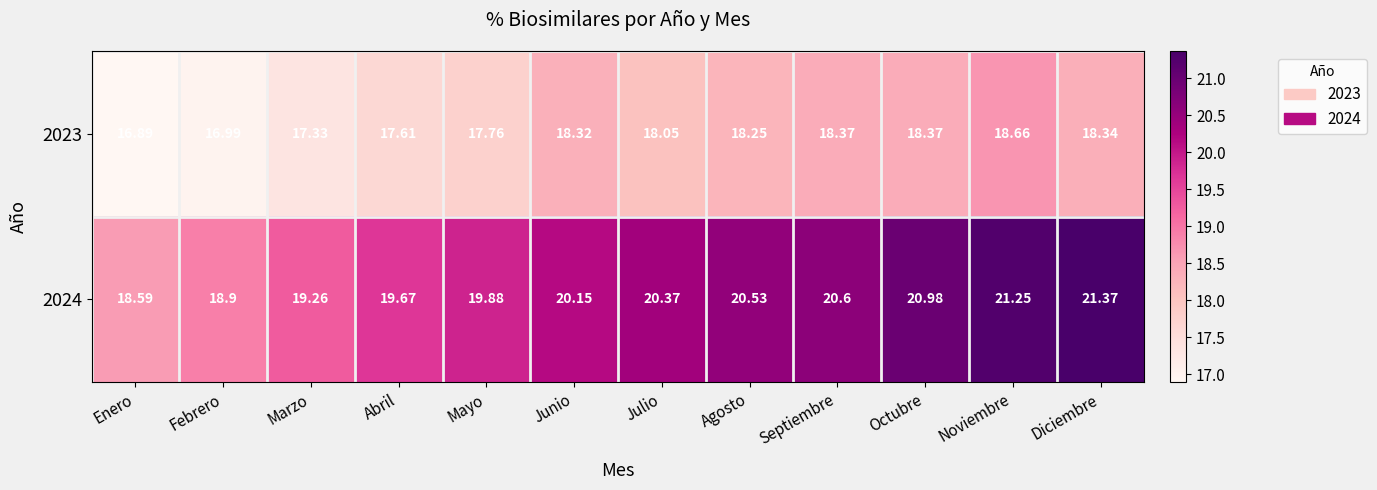

Which series has the widest spread of values?

2024